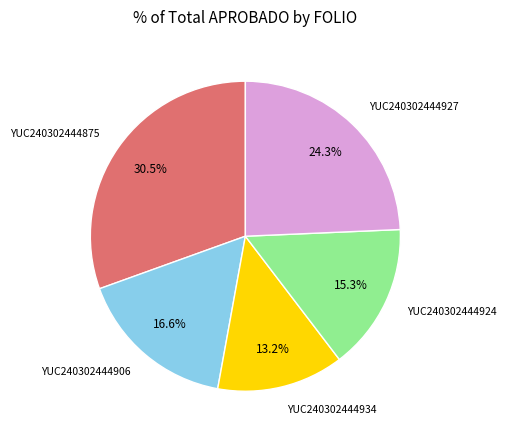

What is the largest slice in the pie chart?

YUC240302444875